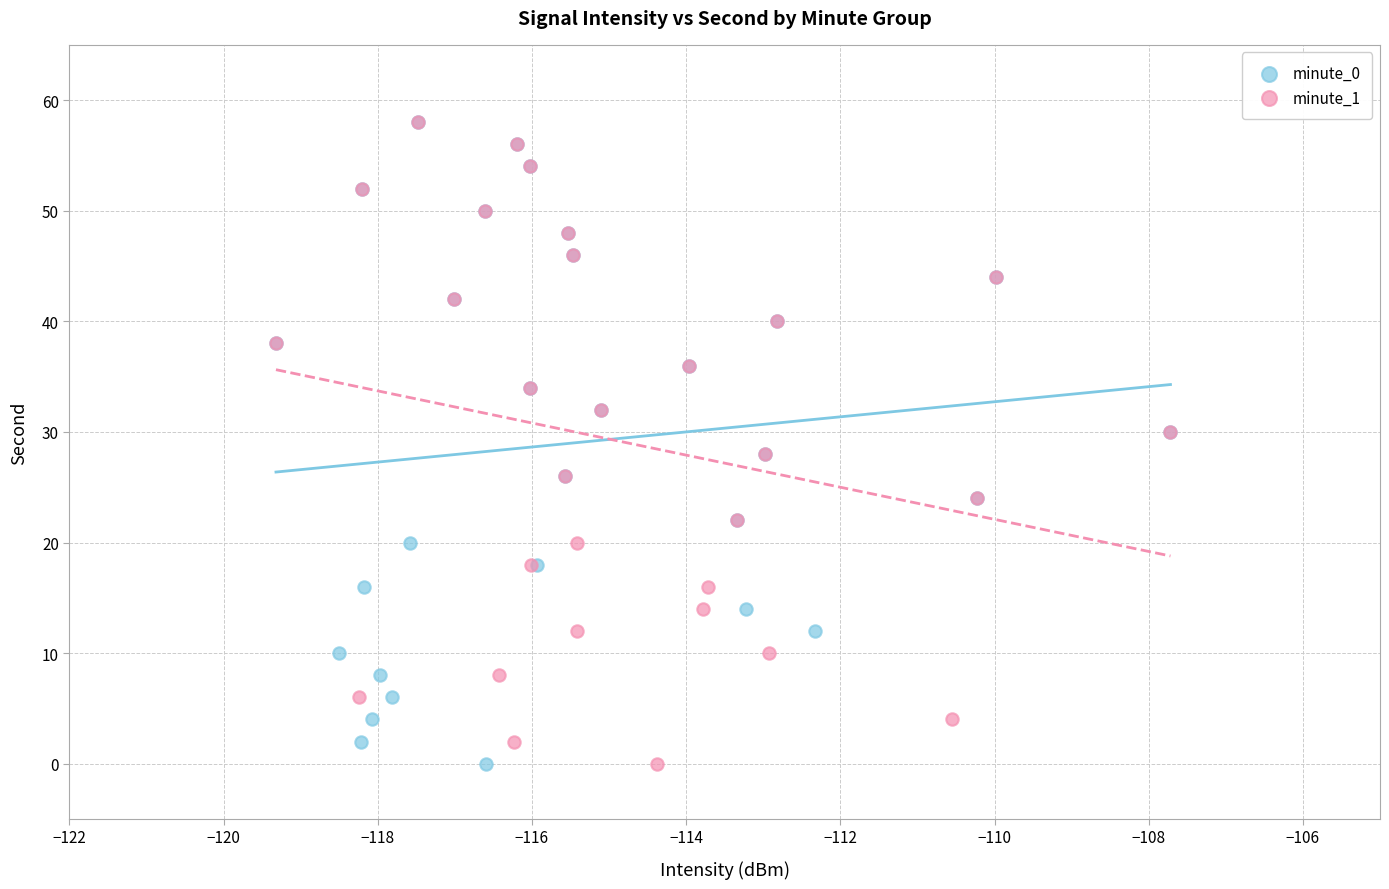

What are all the series names shown in the legend?

minute_0, minute_1